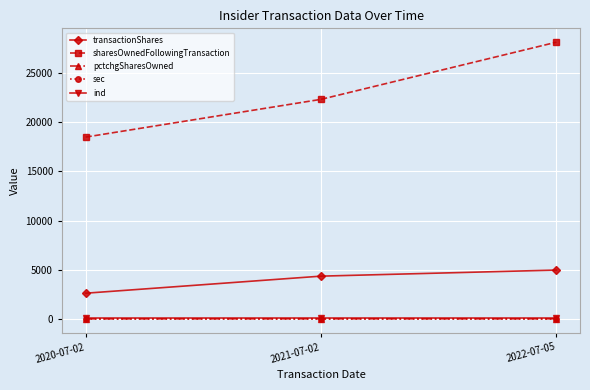

Is the value of pctchgSharesOwned at 2020-07-02 greater than the value of sharesOwnedFollowingTransaction at 2022-07-05?

No